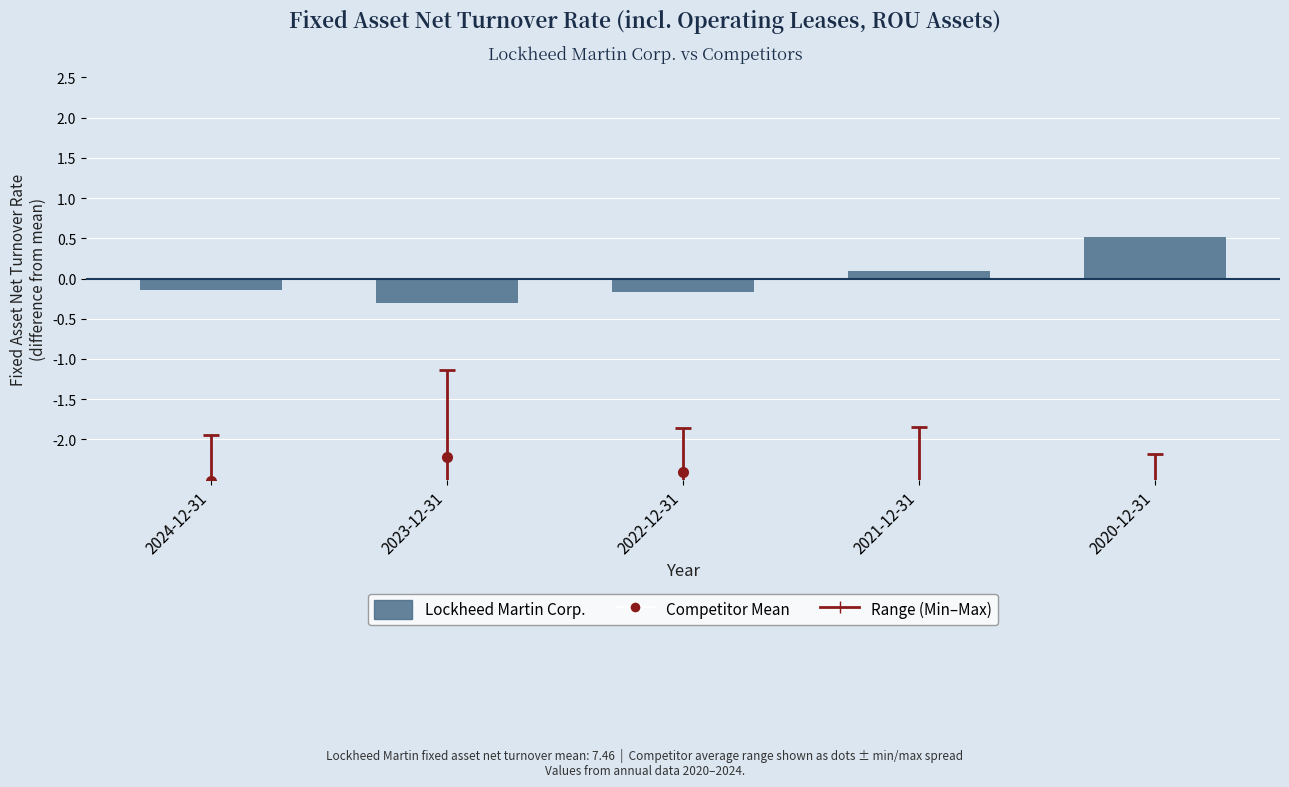

List the labels in order of value, largest first.

2020-12-31, 2021-12-31, 2024-12-31, 2022-12-31, 2023-12-31